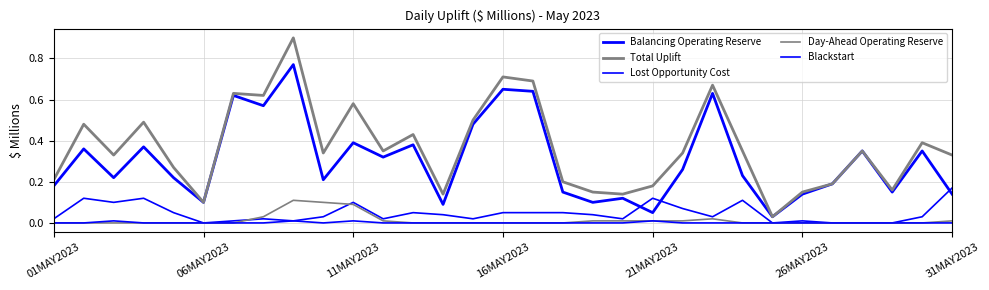

Does the chart display data point markers on the line(s)?

No